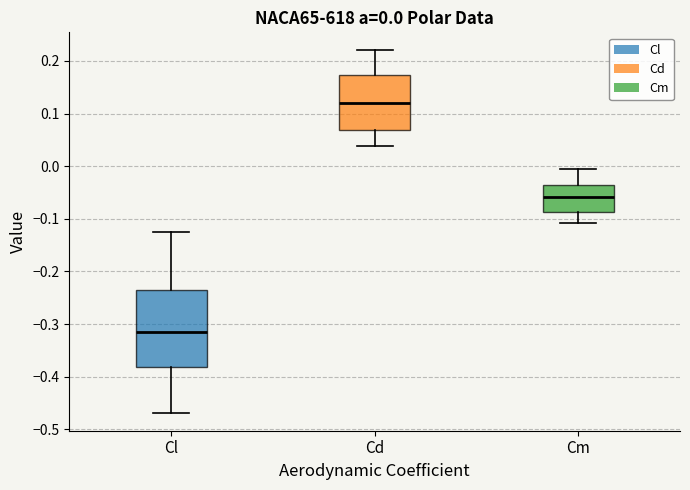

Comparing the boxes themselves (not the whiskers), which one is the tallest?

Cl